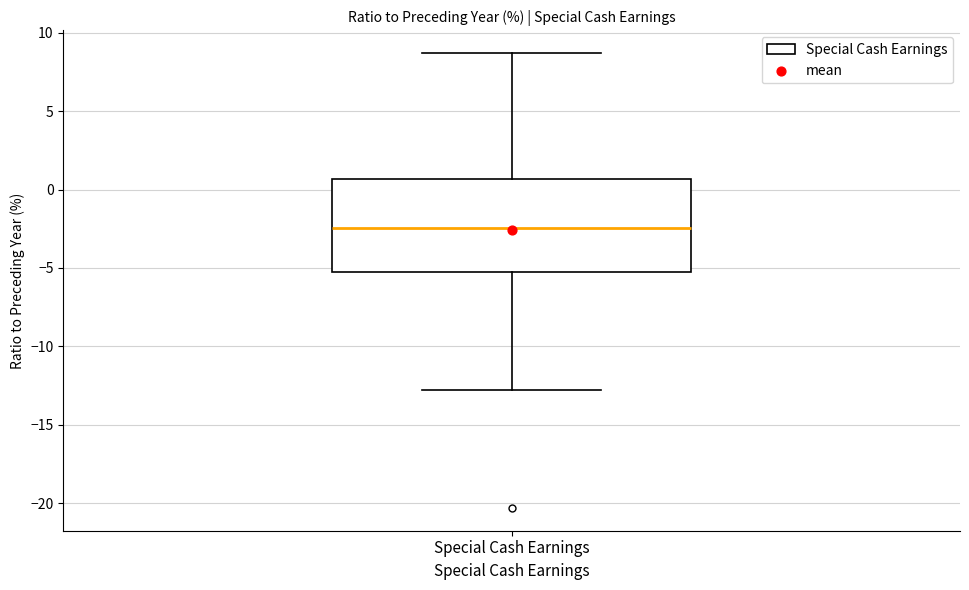

Transcribe this box plot: give where the median line is, the range the box spans, and where the two whiskers end, as read against the y-axis. The values are not printed on the chart, so give them approximately, as read against the axis.

median -2.5, box -5.0 to 0.5, whiskers -13.0 to 8.5